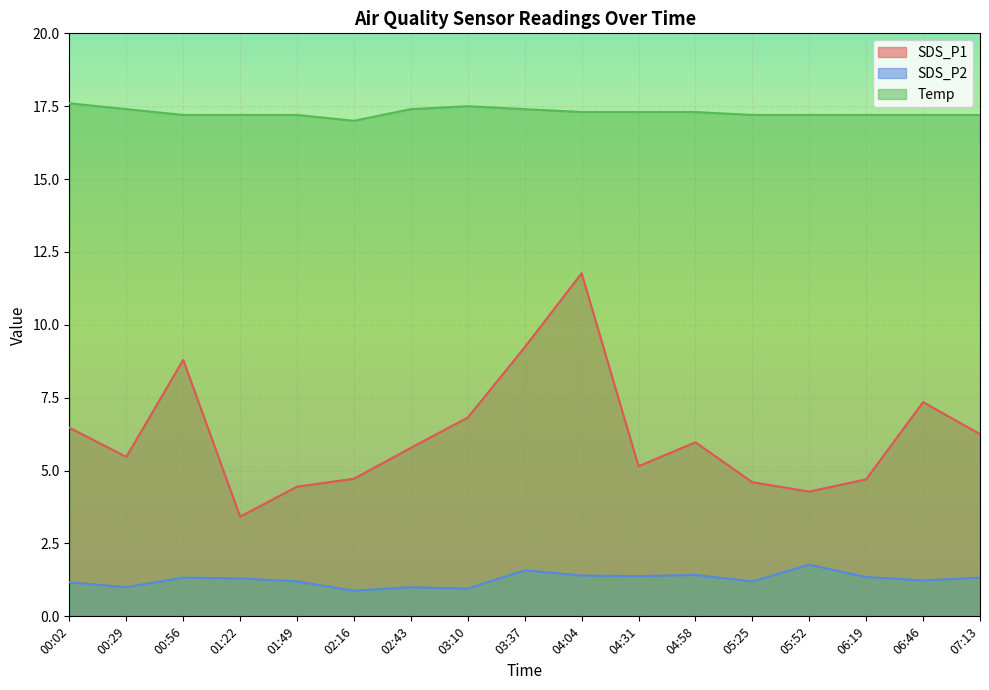

What value does the SDS_P1 series have at 05:25?

4.6